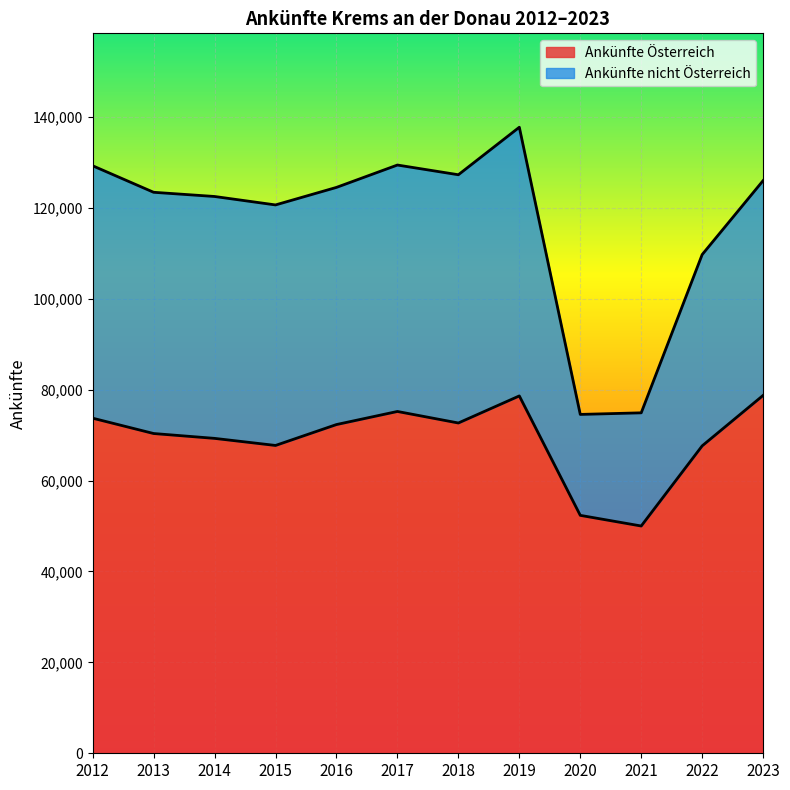

What is the greatest value displayed?

137705